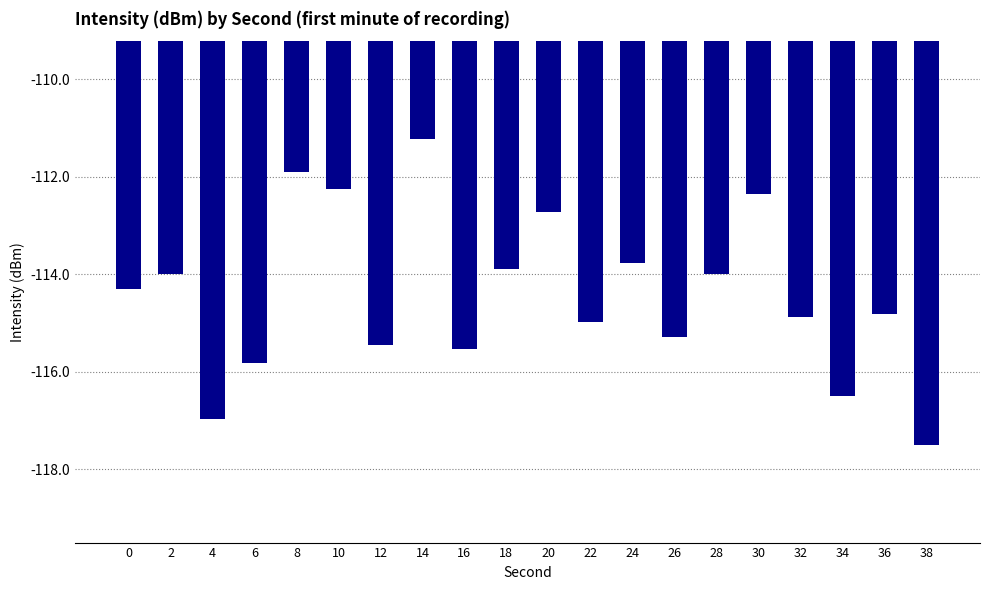

What value does the data have at 26?

-115.3